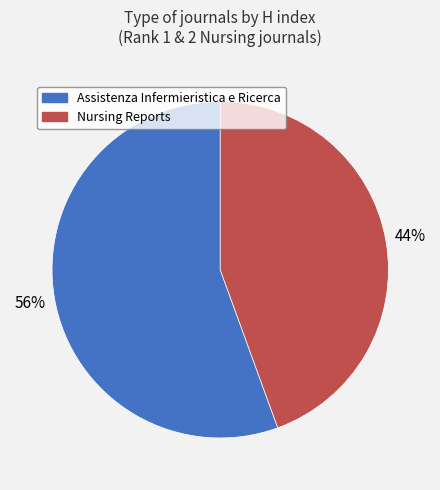

To the nearest percent, what is the average slice percentage?

50%